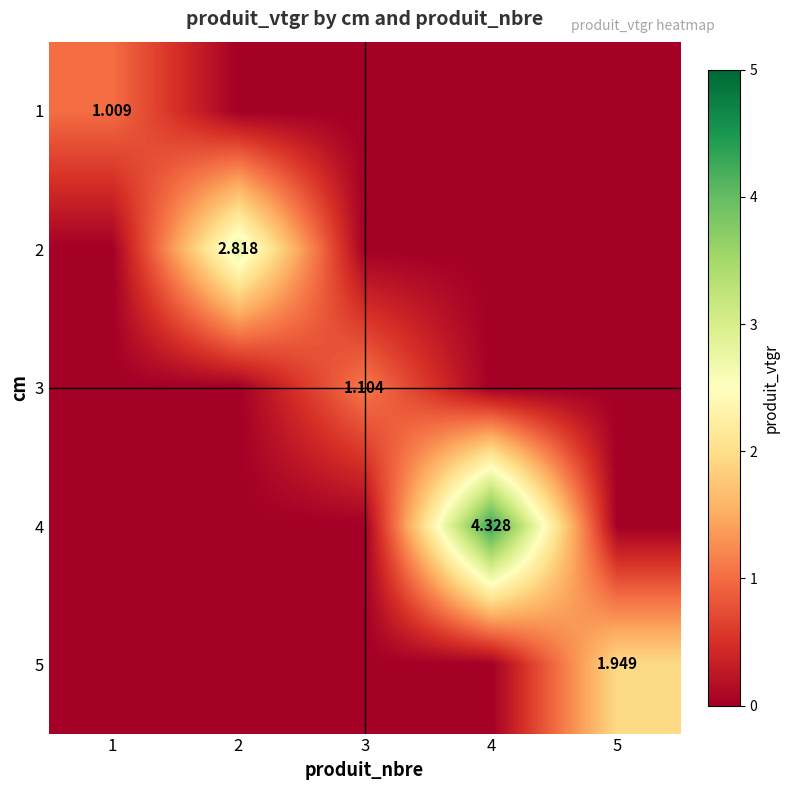

How many series are shown in this chart?

5